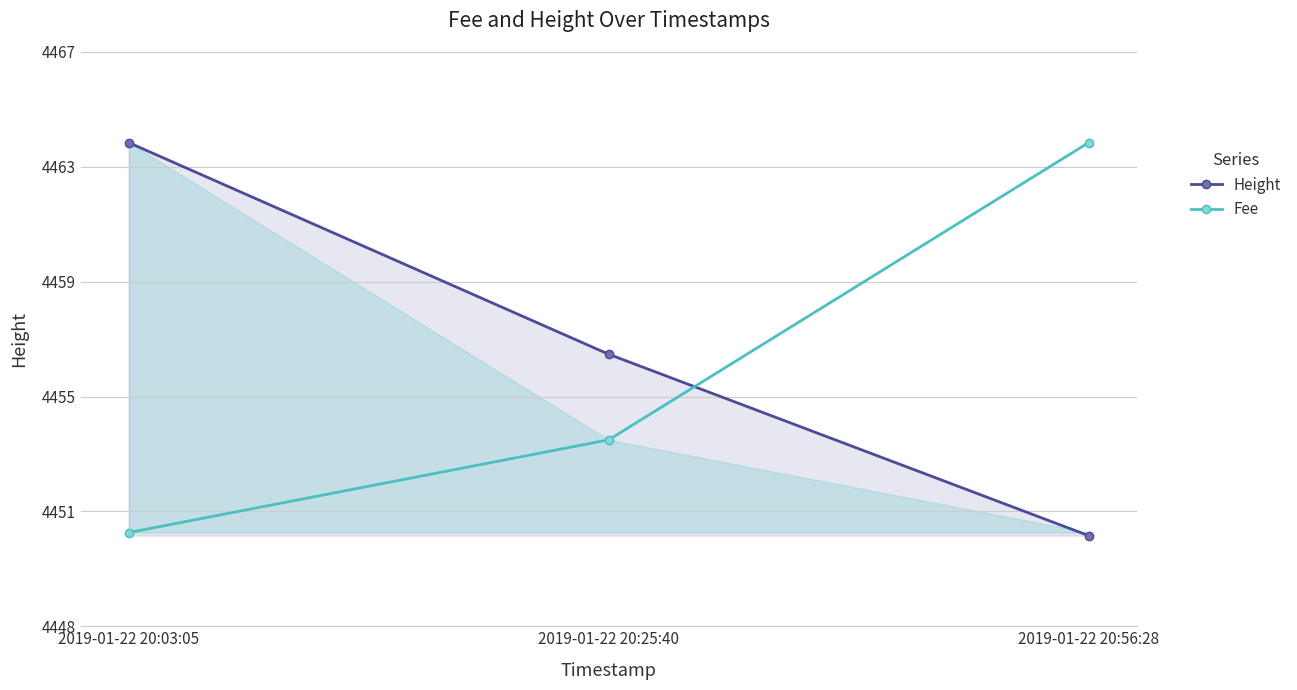

Does the chart display data point markers on the line(s)?

Yes